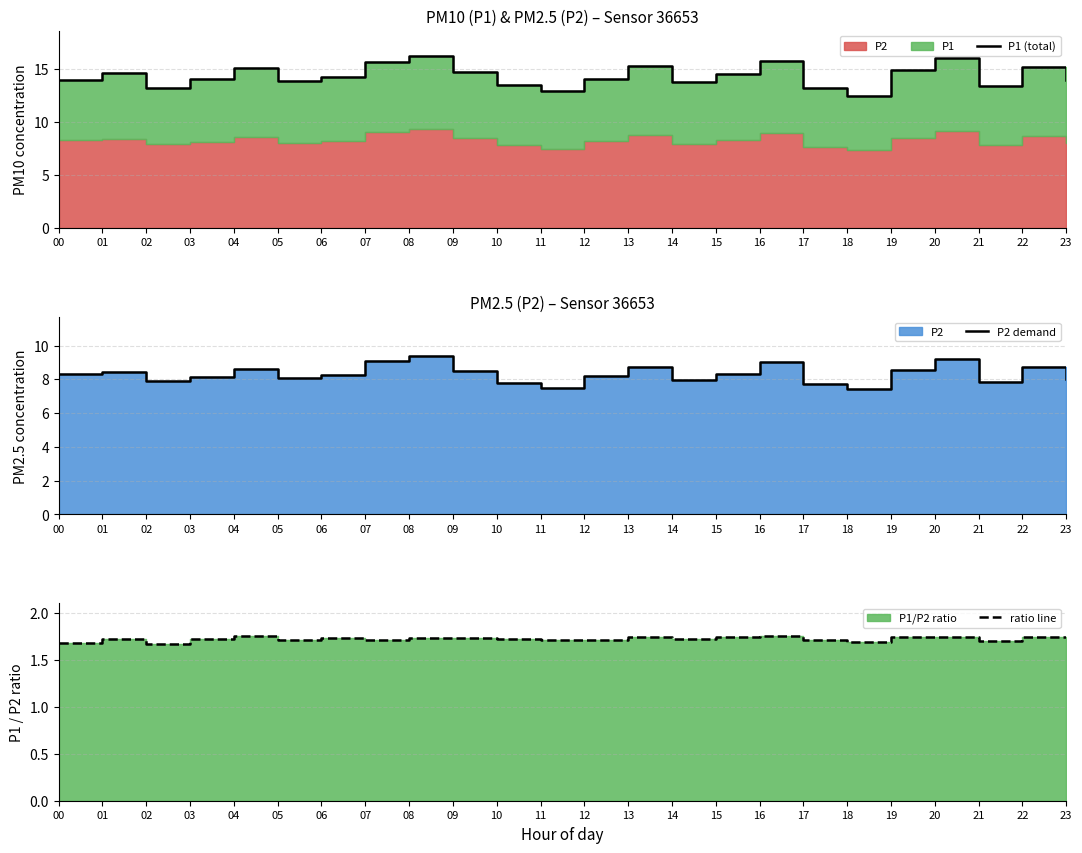

Is it true that ratio line equals 1.7 at 21?

True